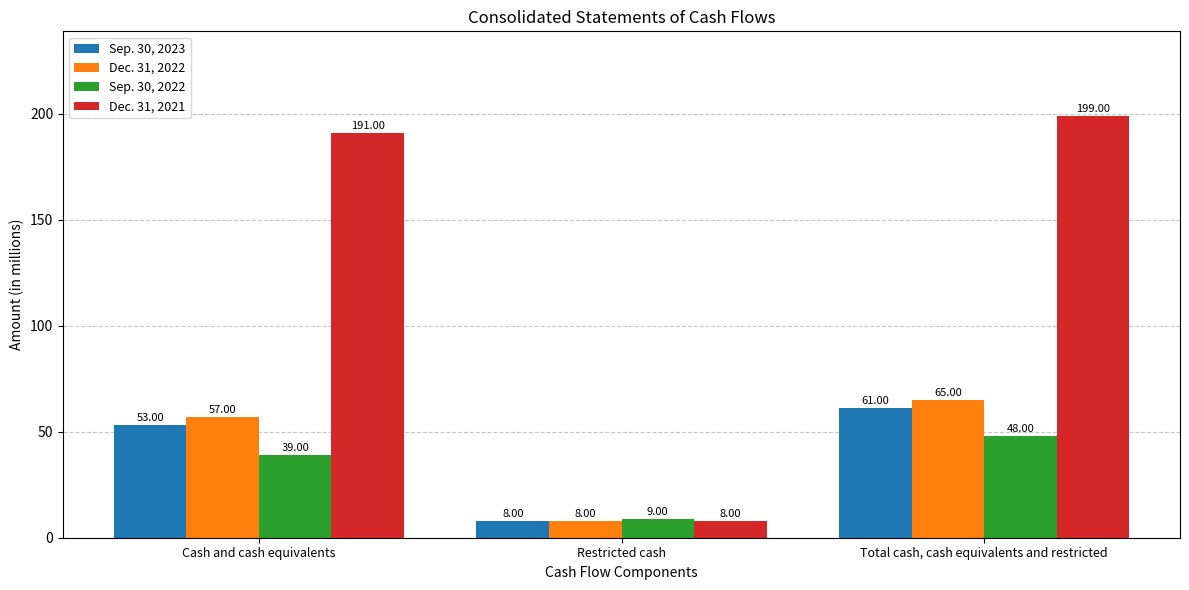

What position from the right is Restricted cash?

2